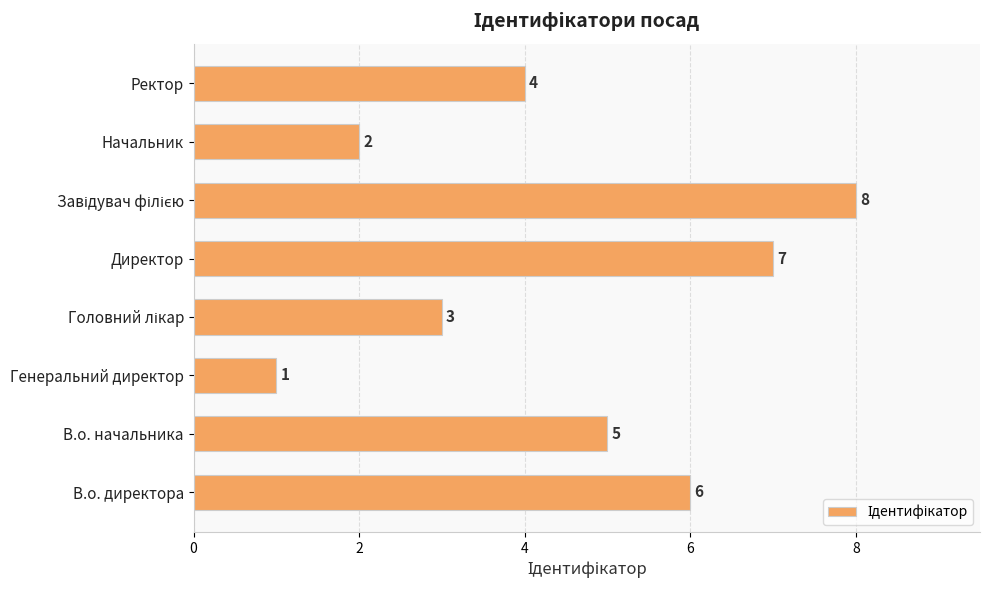

Is it true that the value at Директор is 7?

True